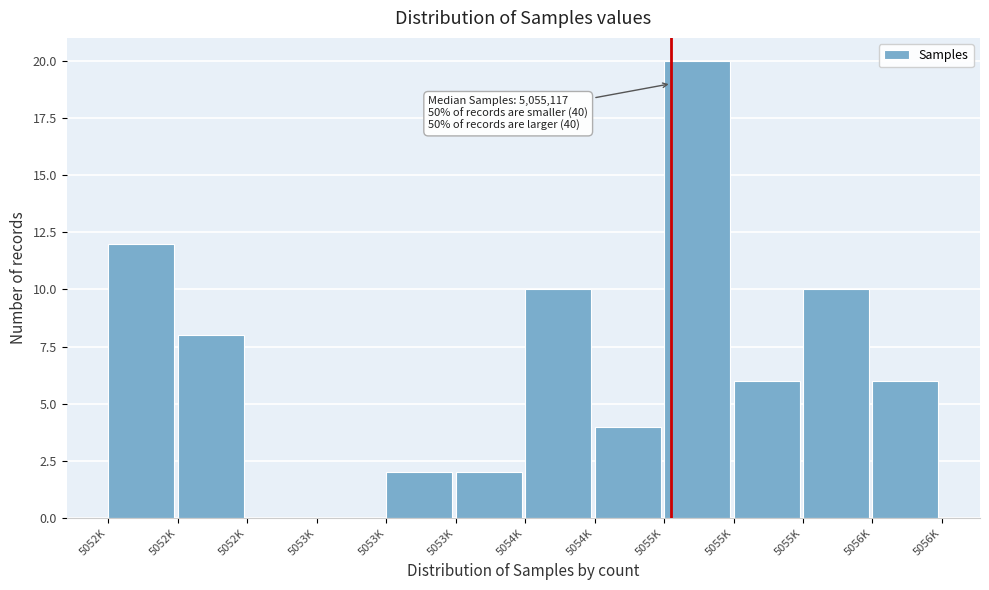

Count the number of categories in the chart.

12